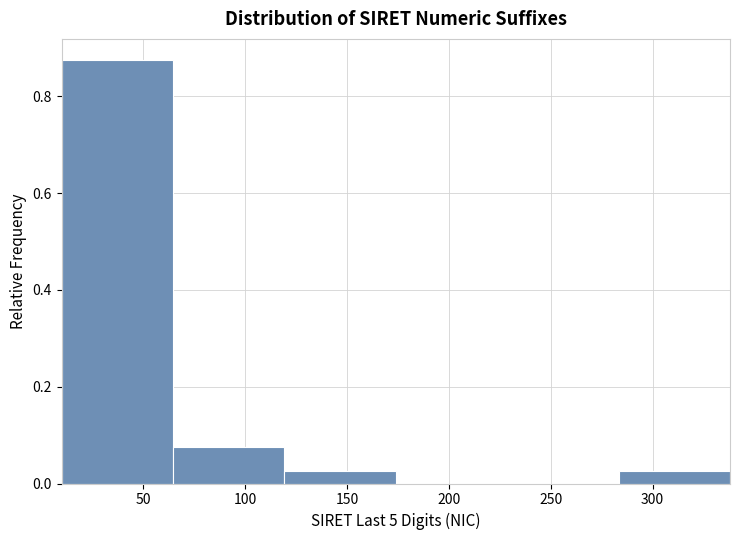

How tall is the bar that spans 285 to 340 on the x-axis? Neither the bar edges nor the heights are printed on the chart, so give them approximately, as read against the axes.

0.02